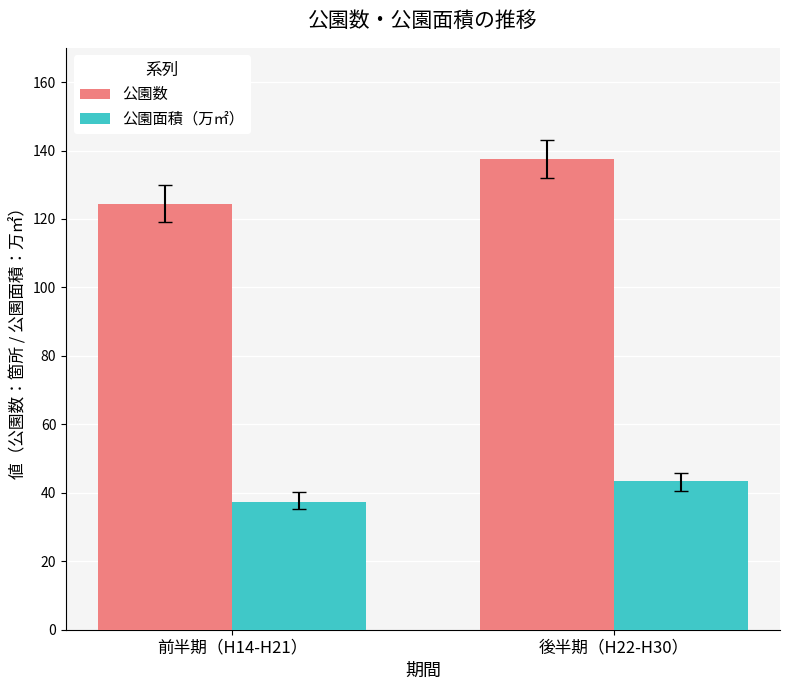

Is the value of 公園面積（万㎡） at 前半期（H14-H21） greater than the value of 公園数 at 前半期（H14-H21）?

No